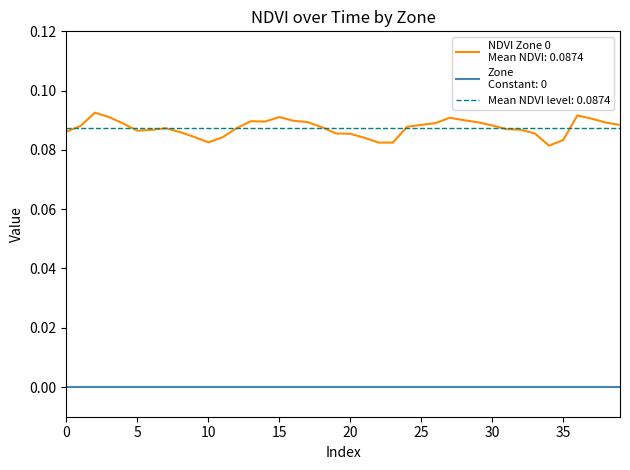

Read the value at 7.

0.1